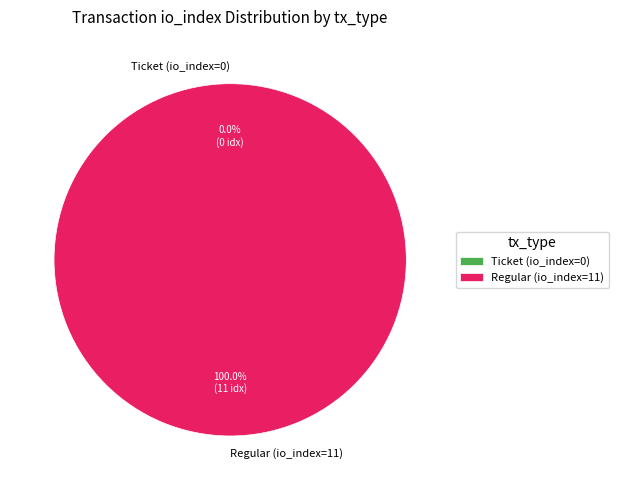

What is the change in value from Ticket (io_index=0) to Regular (io_index=11)?

+11